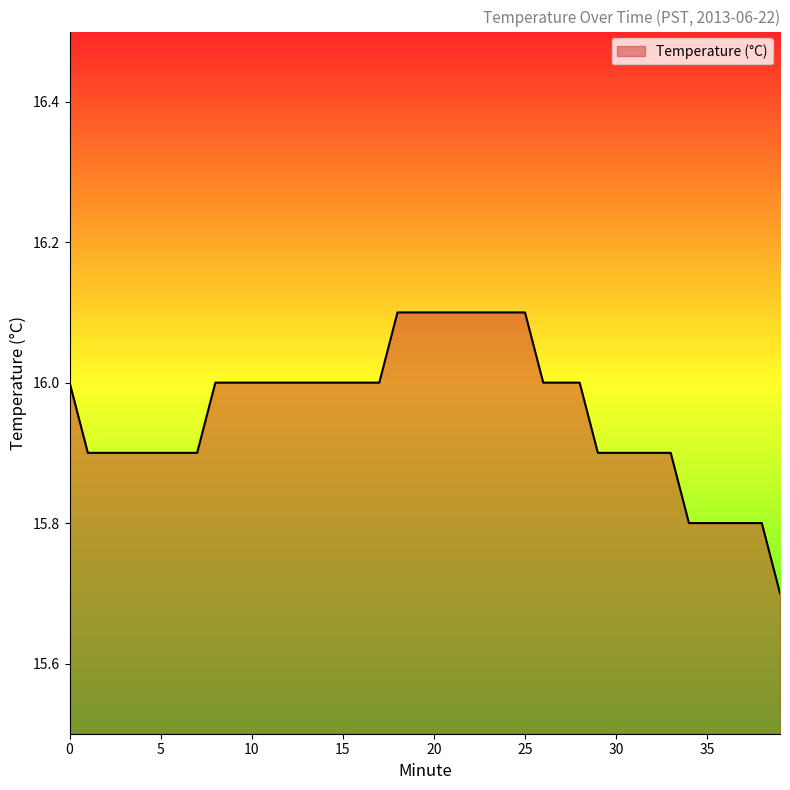

What is the greatest value displayed?

16.1